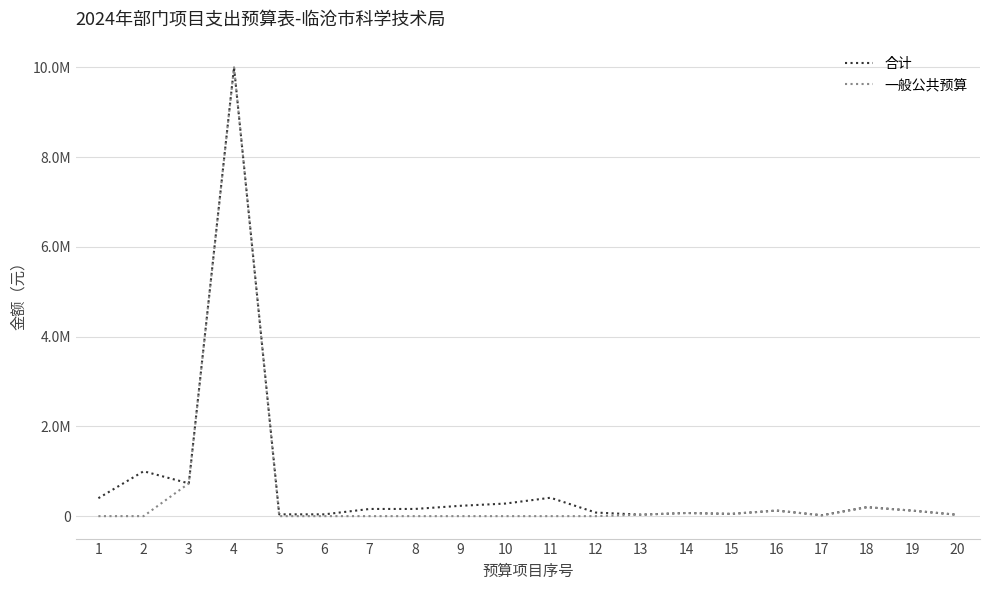

List the series in order of their peak value, highest first.

合计, 一般公共预算